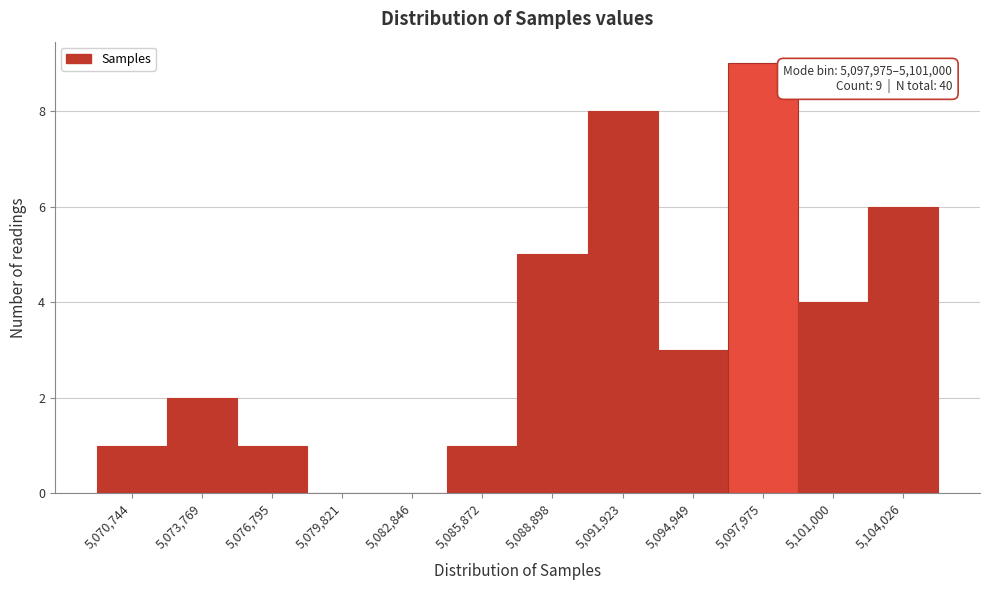

Reading right to left, extract all data points from this chart.

5,104,026=6	5,101,000=4	5,097,975=9	5,094,949=3	5,091,923=8	5,088,898=5	5,085,872=1	5,082,846=0	5,079,821=0	5,076,795=1	5,073,769=2	5,070,744=1